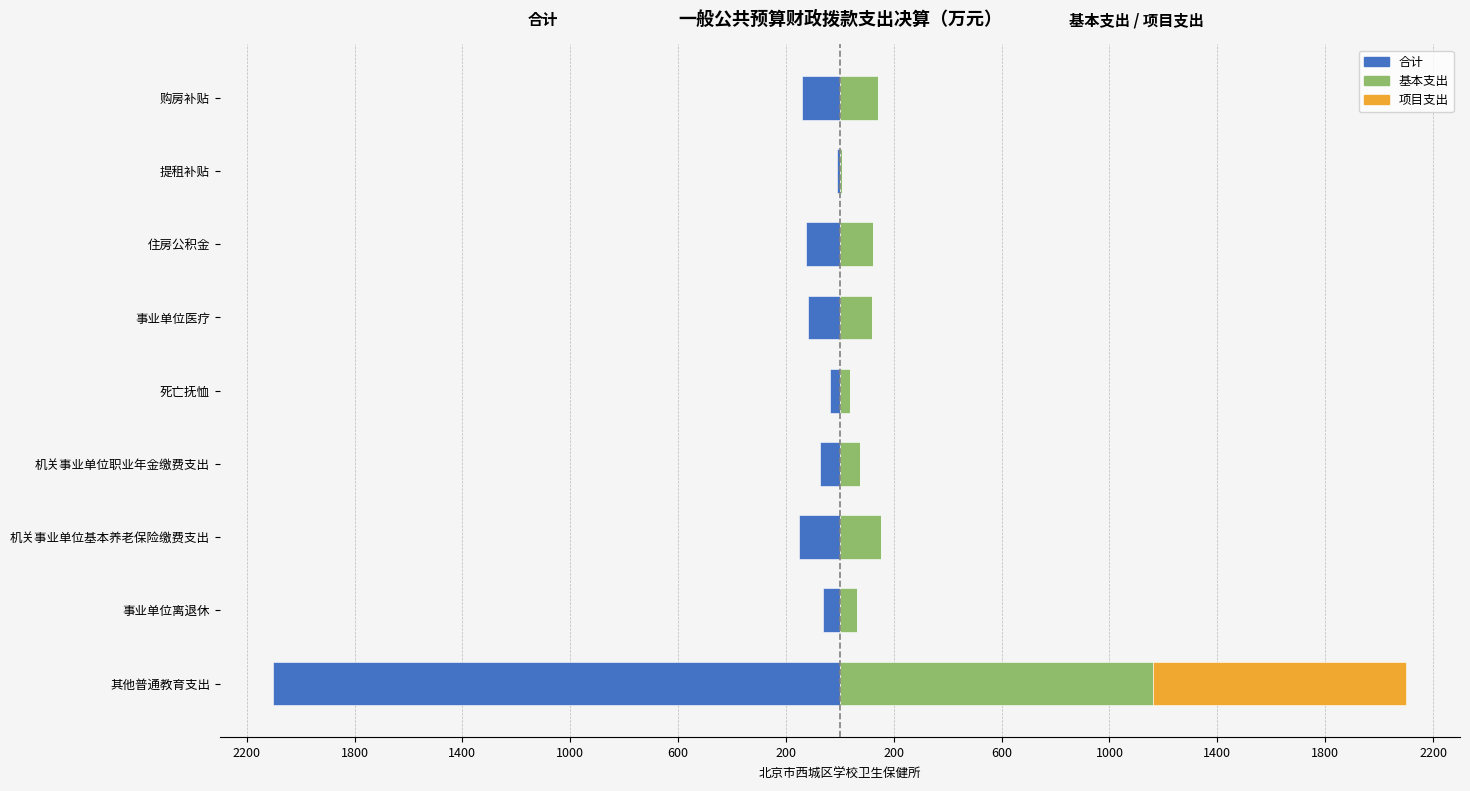

What is the difference between the maximum and minimum values in the 项目支出 series?

937.8